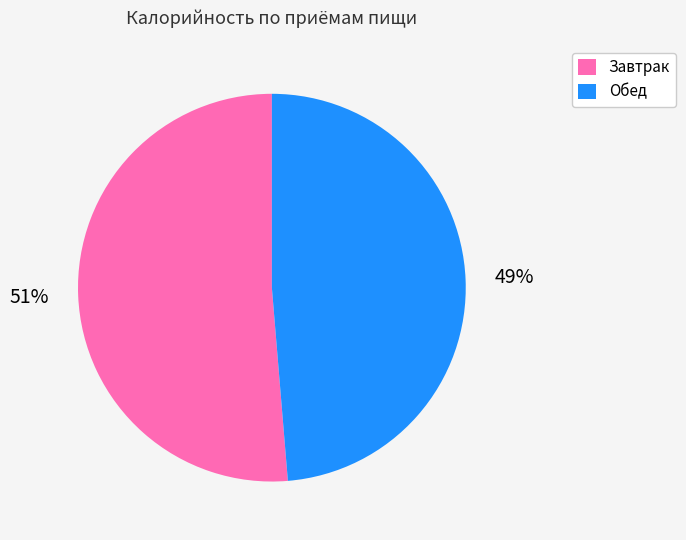

Combined, do Обед and Завтрак account for over 50%?

Yes